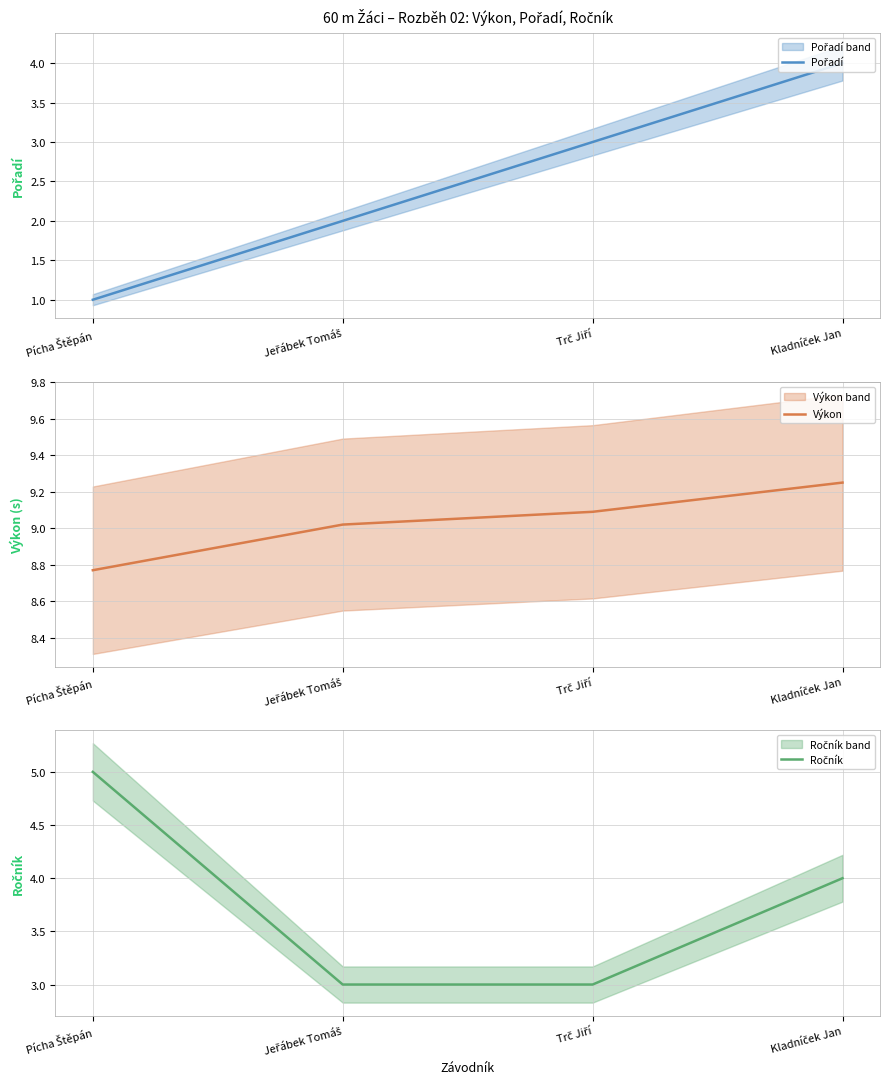

Where does the Pořadí series first go above 3?

Kladníček Jan